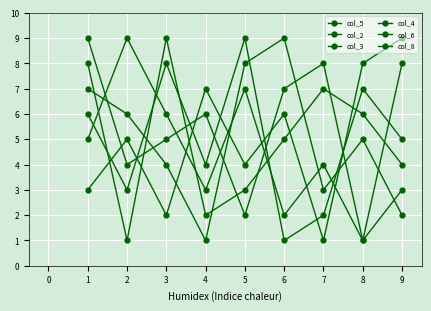

What is the difference between the second highest and minimum values in the col_5 series?

7